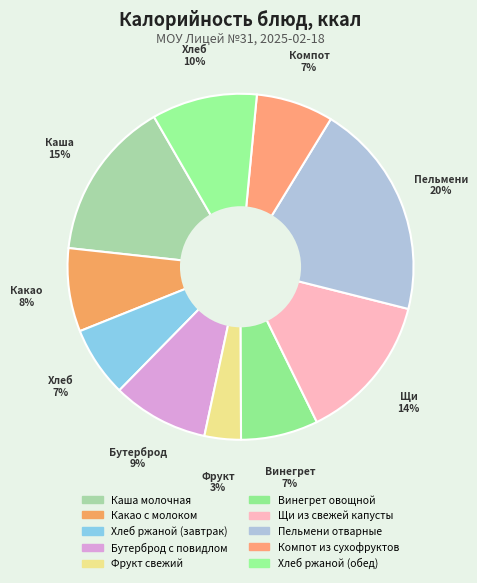

To the nearest percent, what portion does Хлеб ржаной (обед) represent?

10%